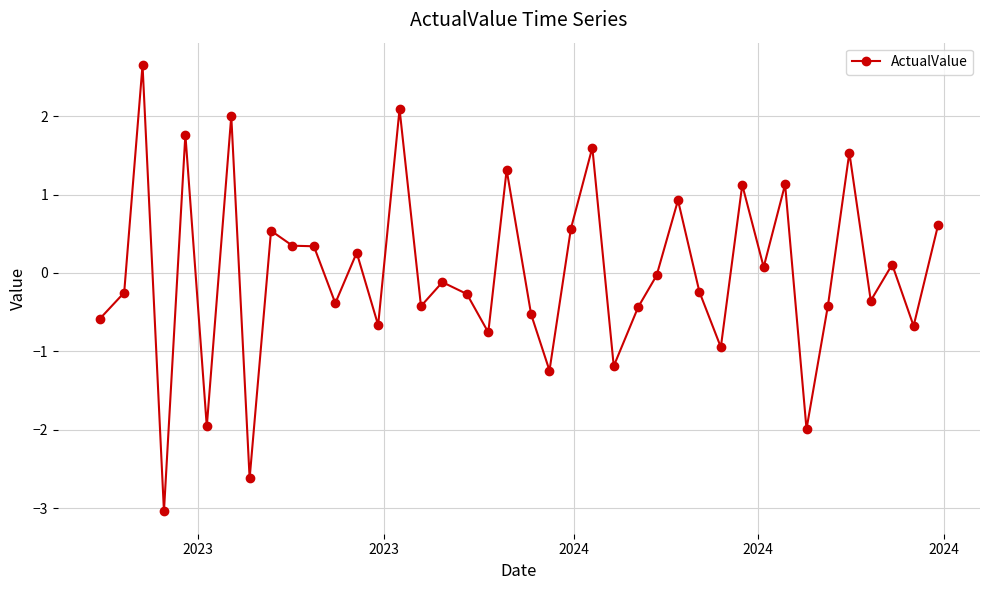

What is the value of the 12th point from the left?

-0.4